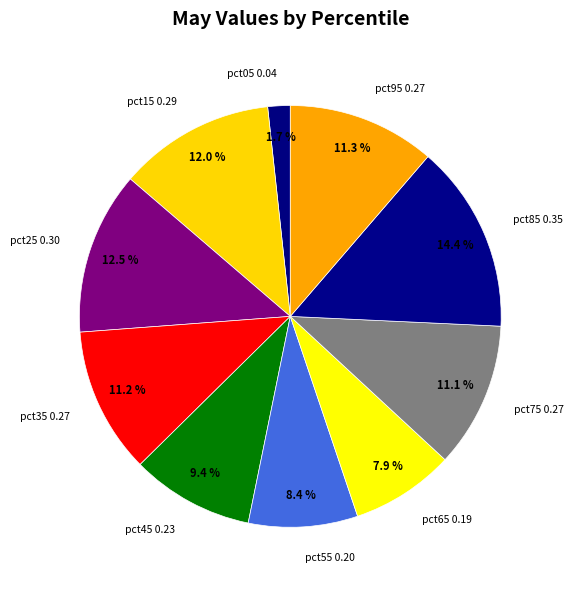

What percentage do pct15 and pct35 together represent?

23.2%